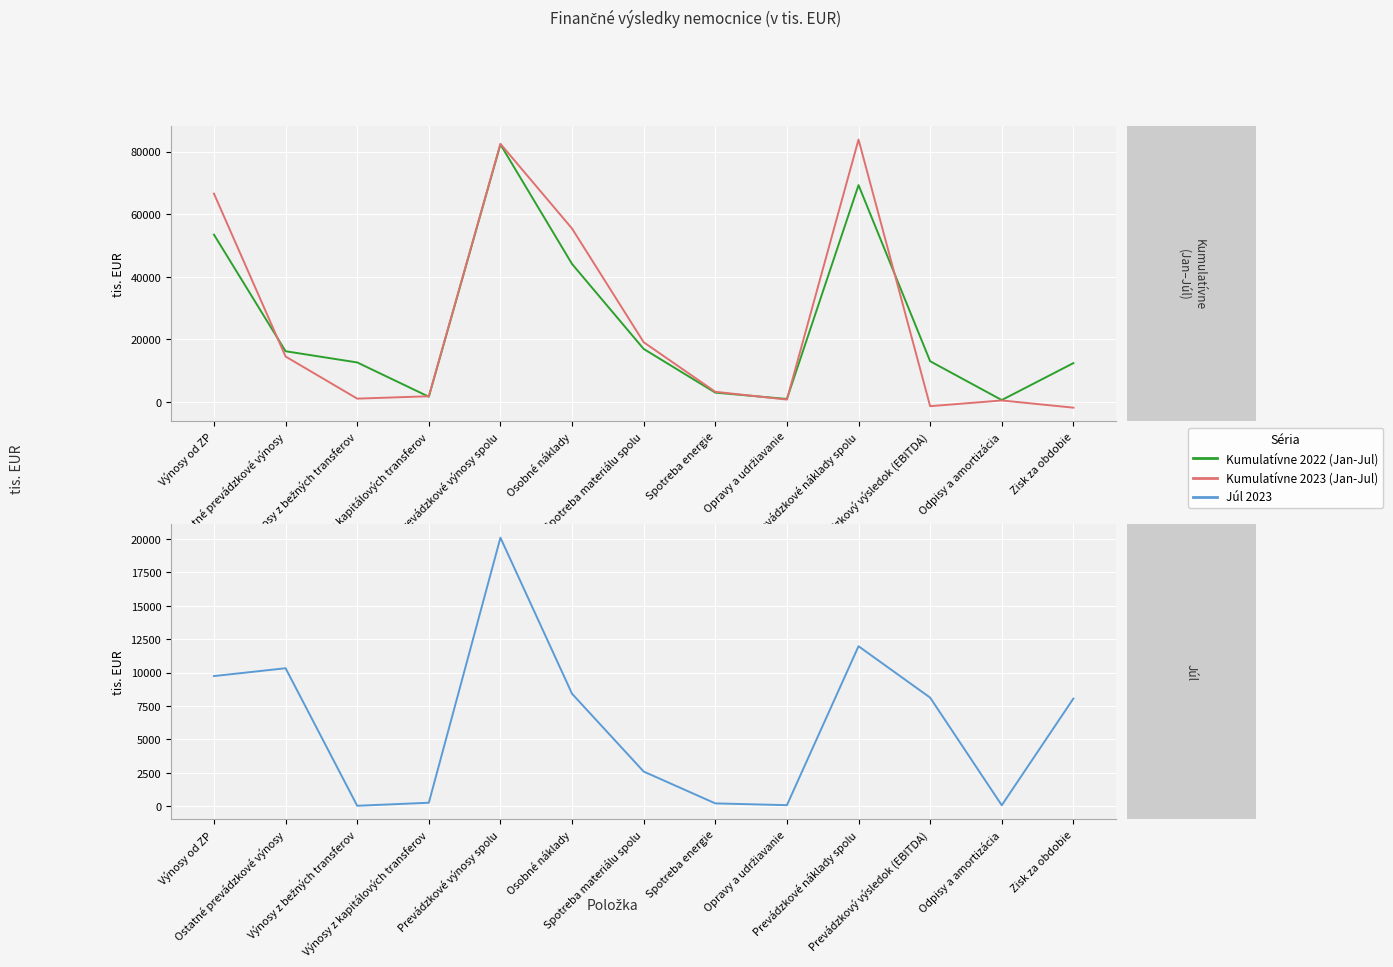

What is the sum of the Júl 2023 values at Výnosy od ZP and Odpisy a amortizácia?

9815